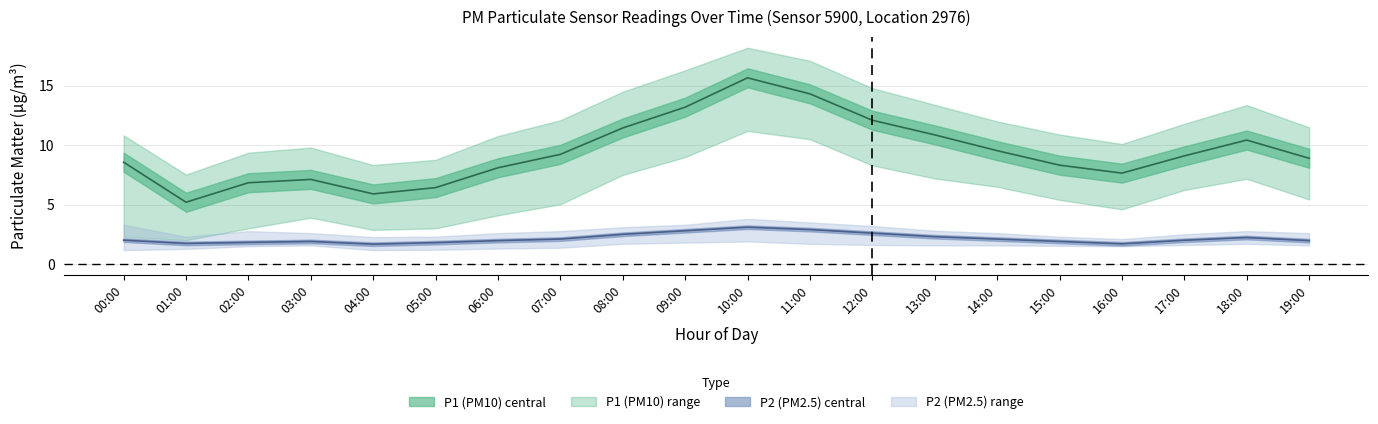

What is the total value across all series at 17:00?

11.1